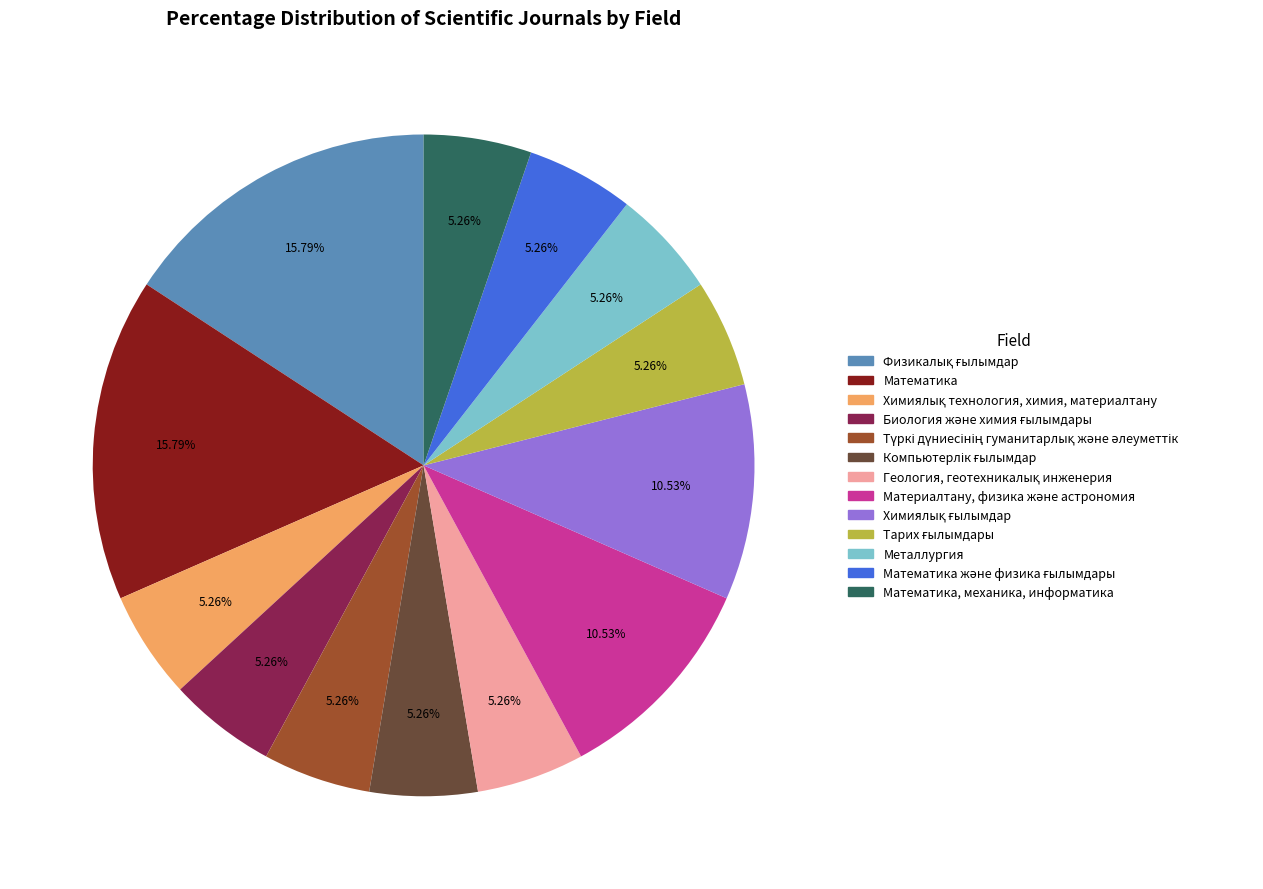

To the nearest percent, what is the average slice percentage?

8%